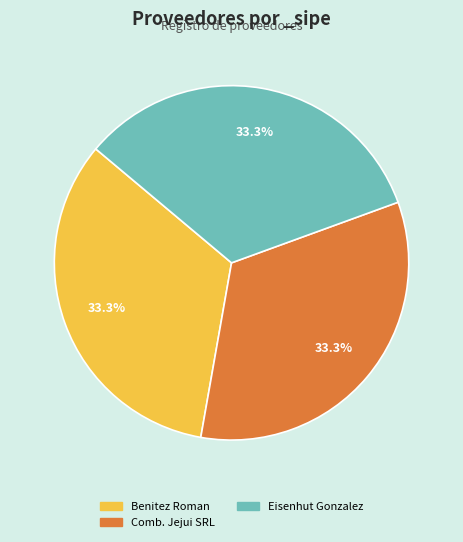

Is there any slice that represents more than half of the pie?

No